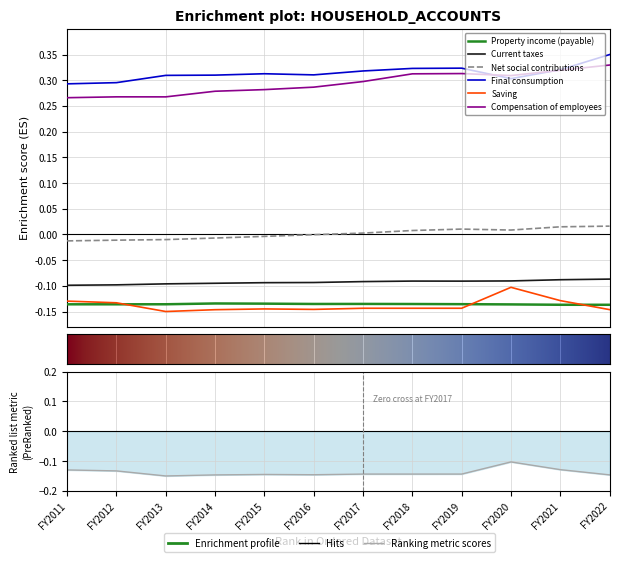

The Compensation of employees series shows 0.3 at FY2014. True or false?

True